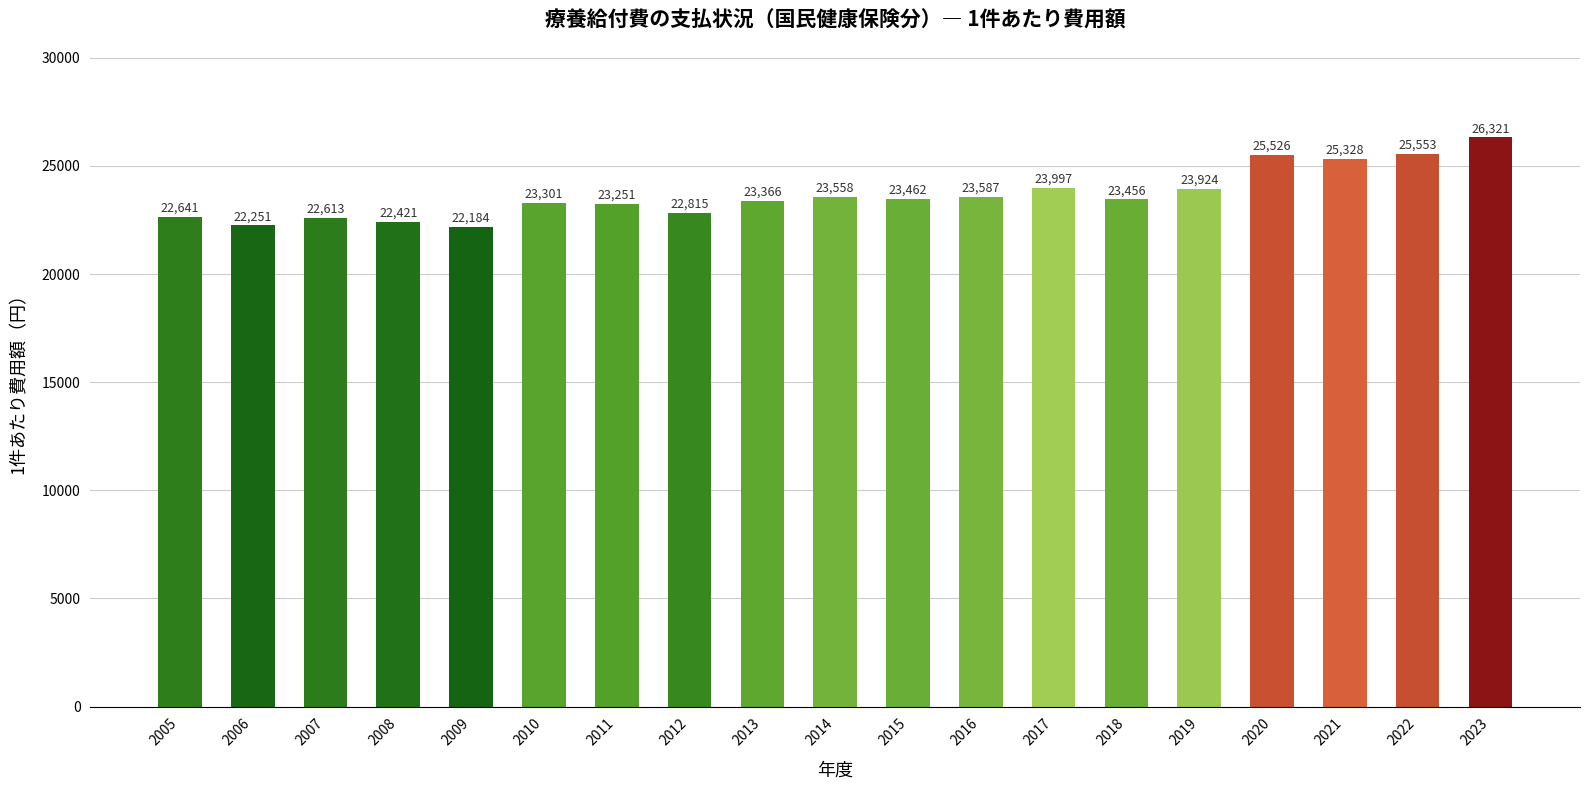

Does the chart contain stacked bars?

No